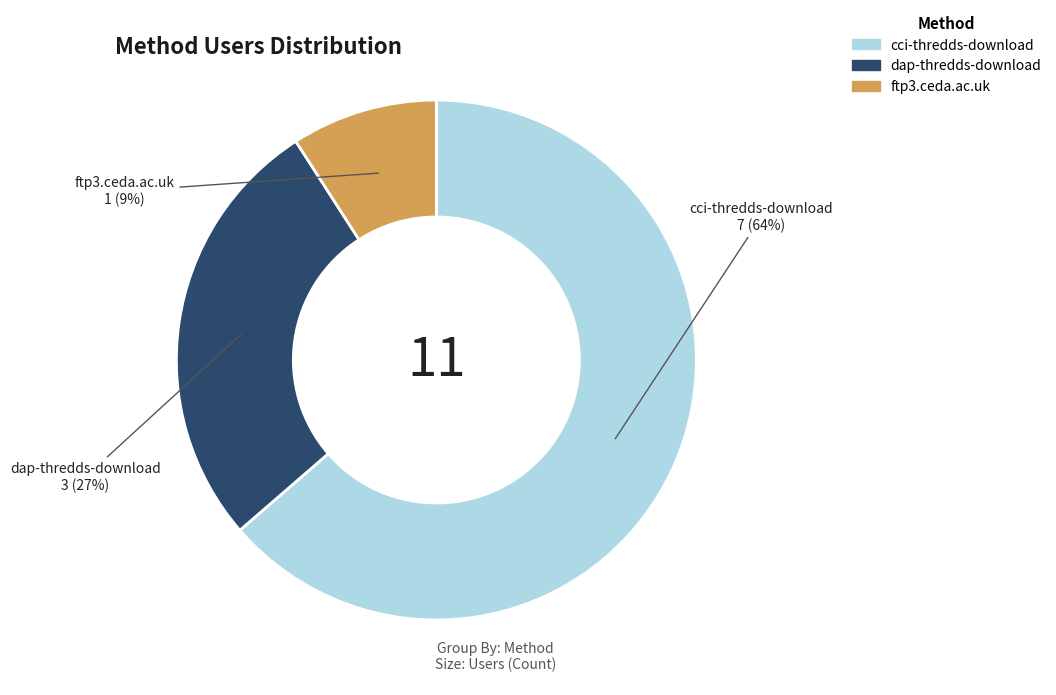

Rank the categories by value from lowest to highest.

ftp3.ceda.ac.uk, dap-thredds-download, cci-thredds-download